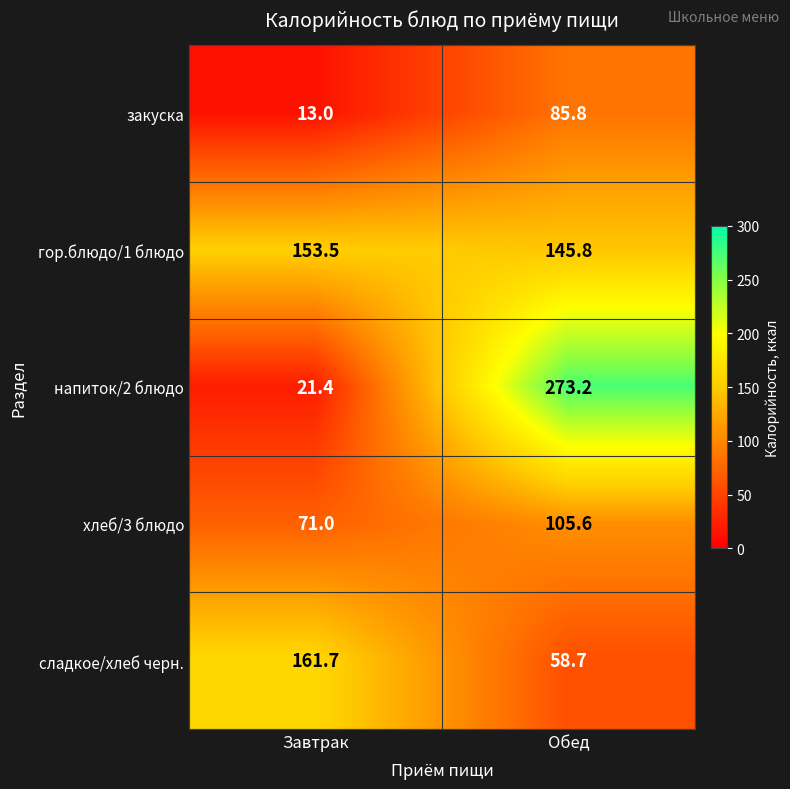

Count the number of categories in the chart.

2